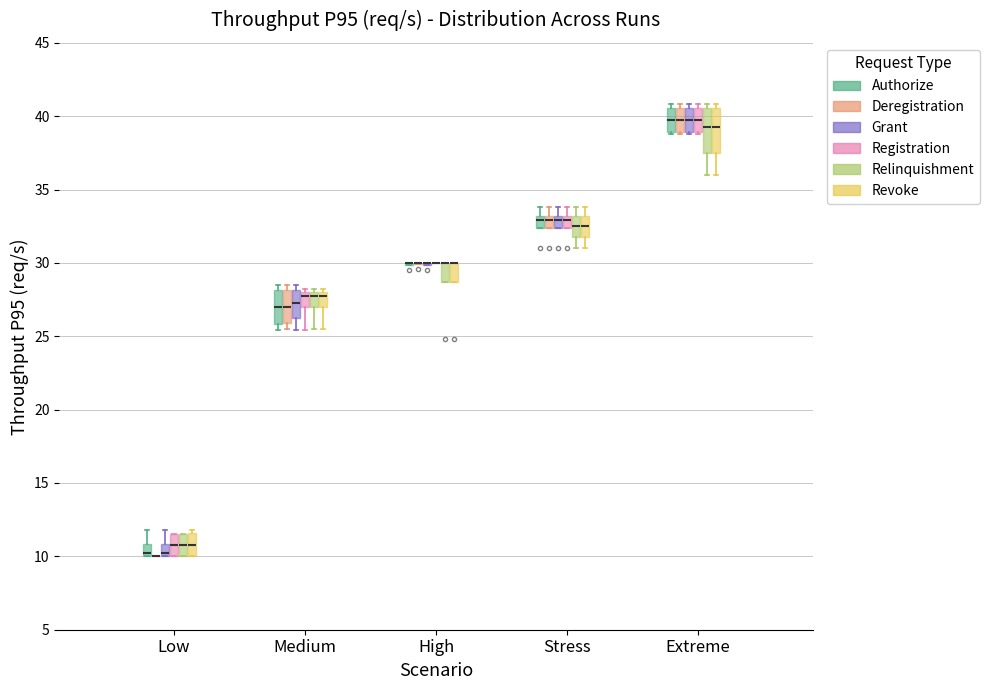

Where does the median line of the box for Medium (Grant) sit on the y-axis? The values are not printed on the chart, so give them approximately, as read against the axis.

27.5